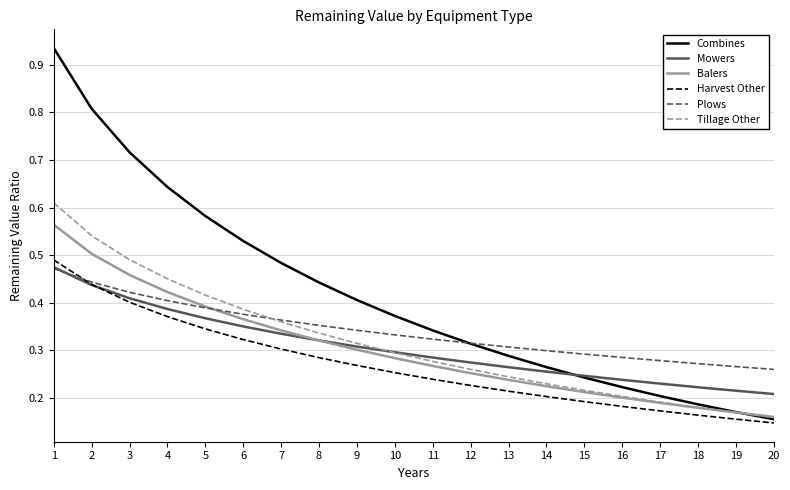

How many distinct data groups are displayed?

6